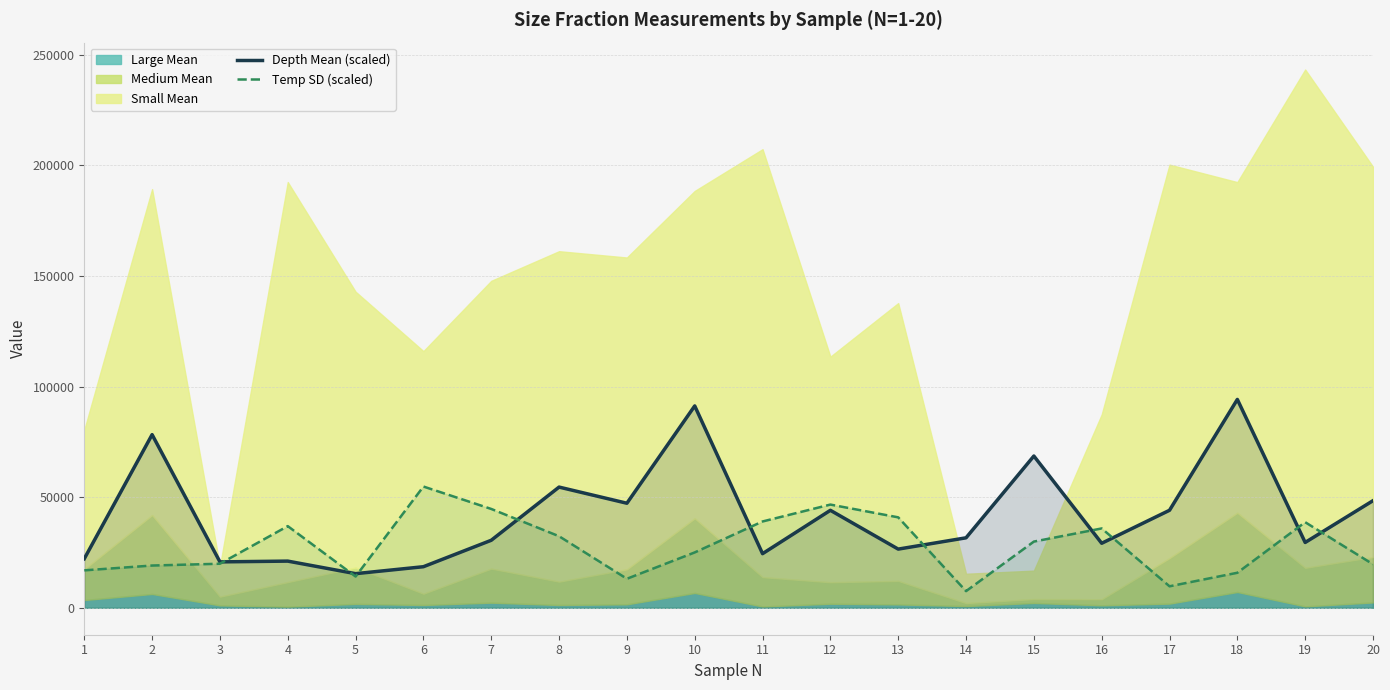

The value of Temp SD (scaled) at 9 is 13129.2. True or false?

True